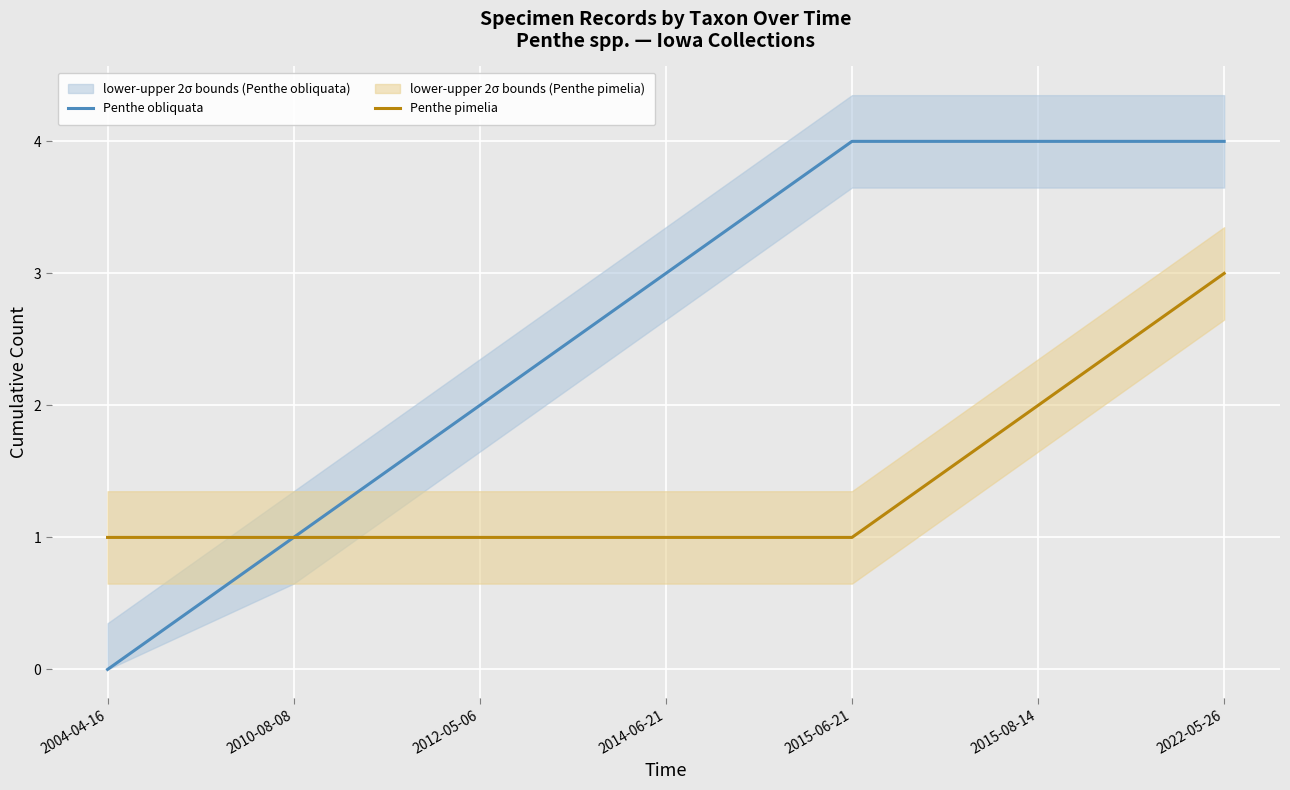

Reading left to right, what are all the values shown in this chart?

Penthe obliquata: 0	1	2	3	4	4	4
Penthe pimelia: 1	1	1	1	1	2	3